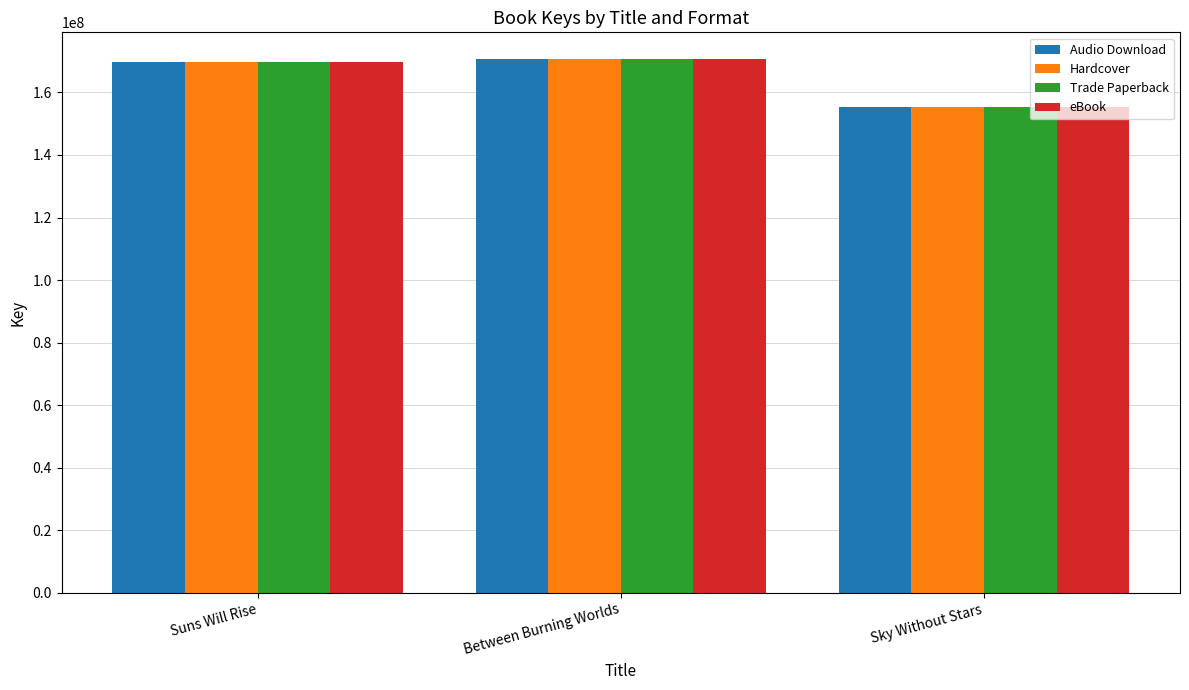

What is the value of the Audio Download bar at the 3rd from the left?

155210328